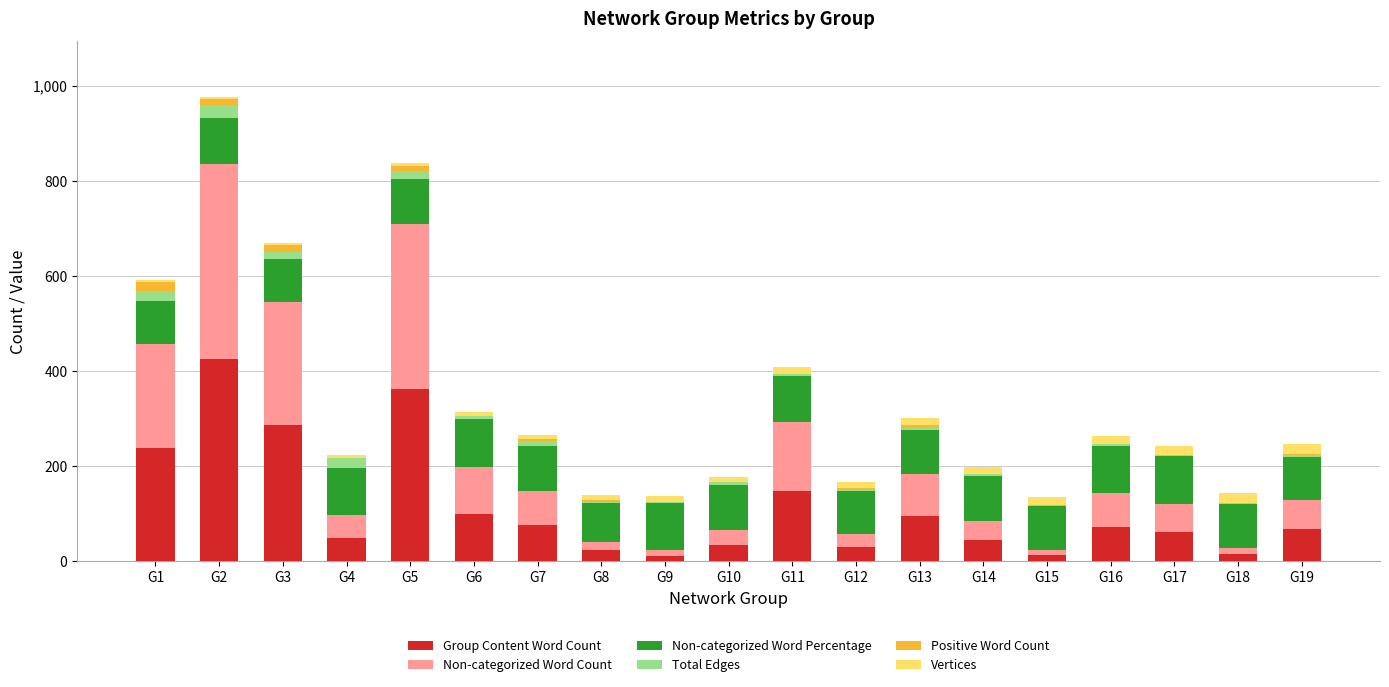

What is the highest value of the Group Content Word Count series?

425.0